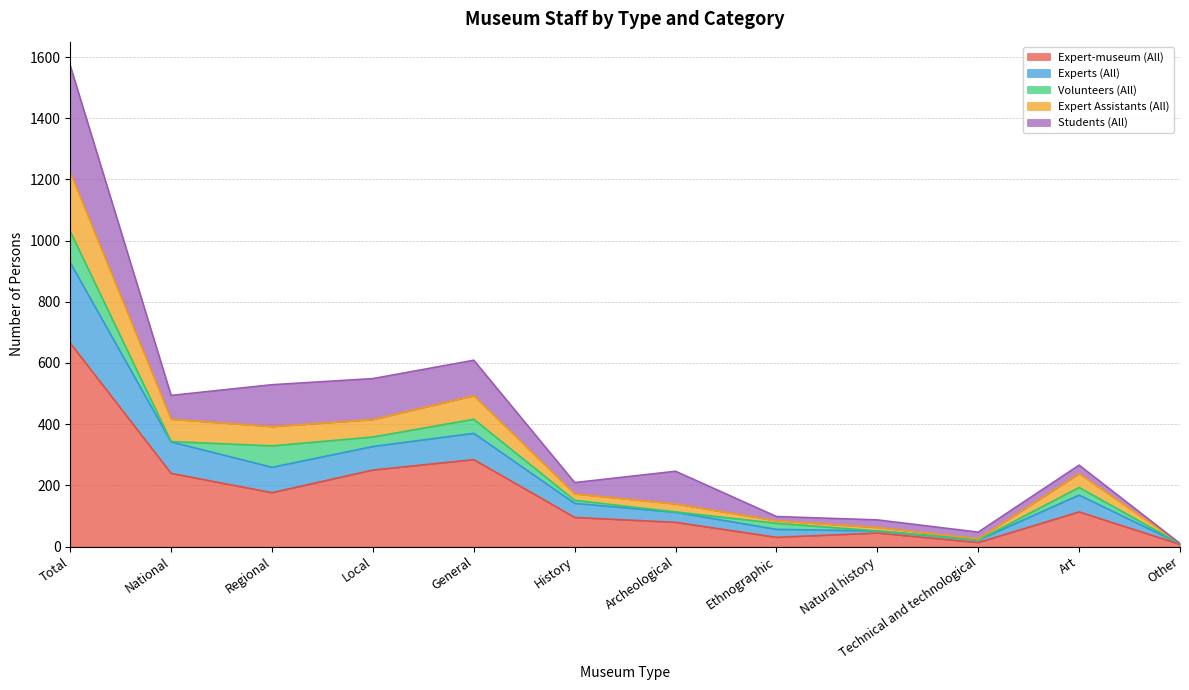

What is the maximum value for Expert-museum (All)?

665